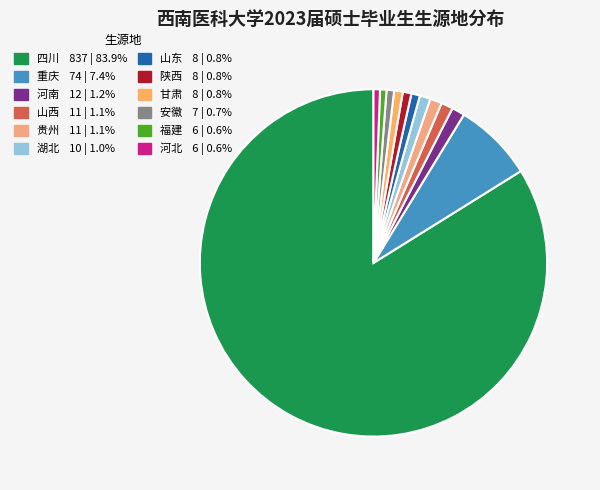

To the nearest percent, what is the difference between the largest and smallest slice percentages?

83%